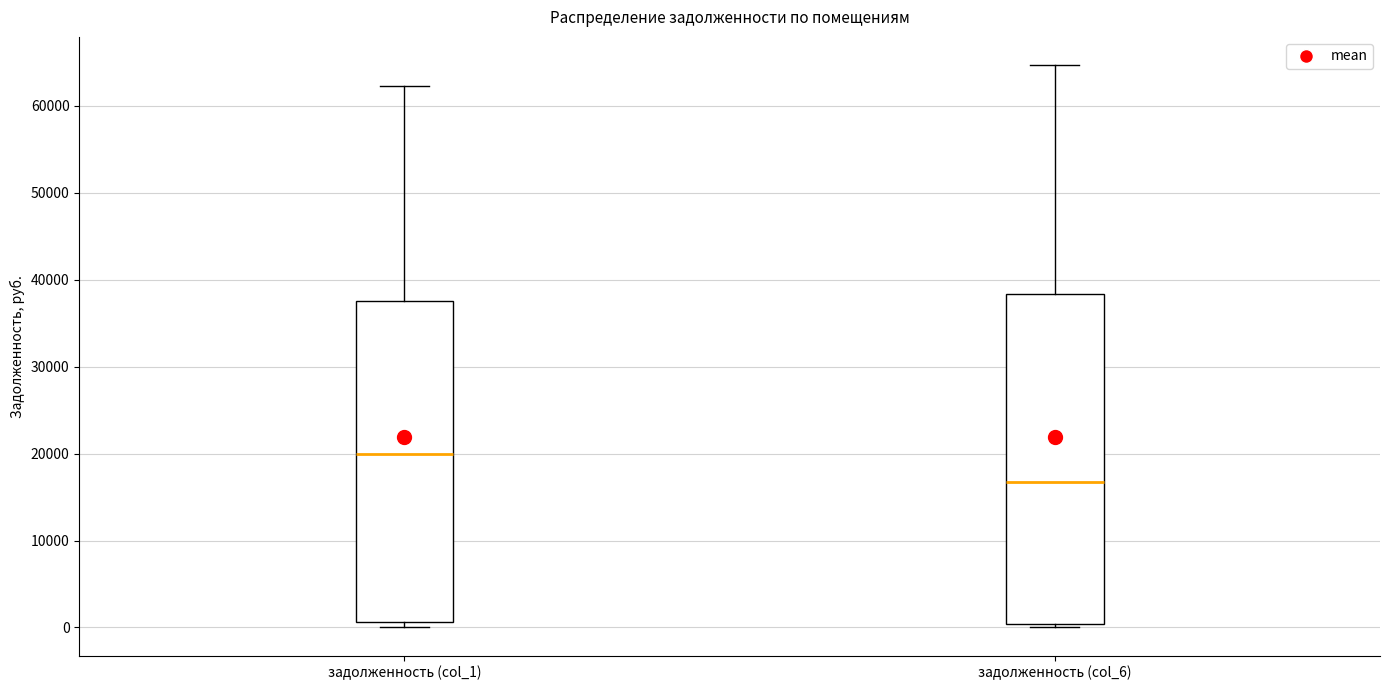

Which box has the lowest median line?

задолженность (col_6)